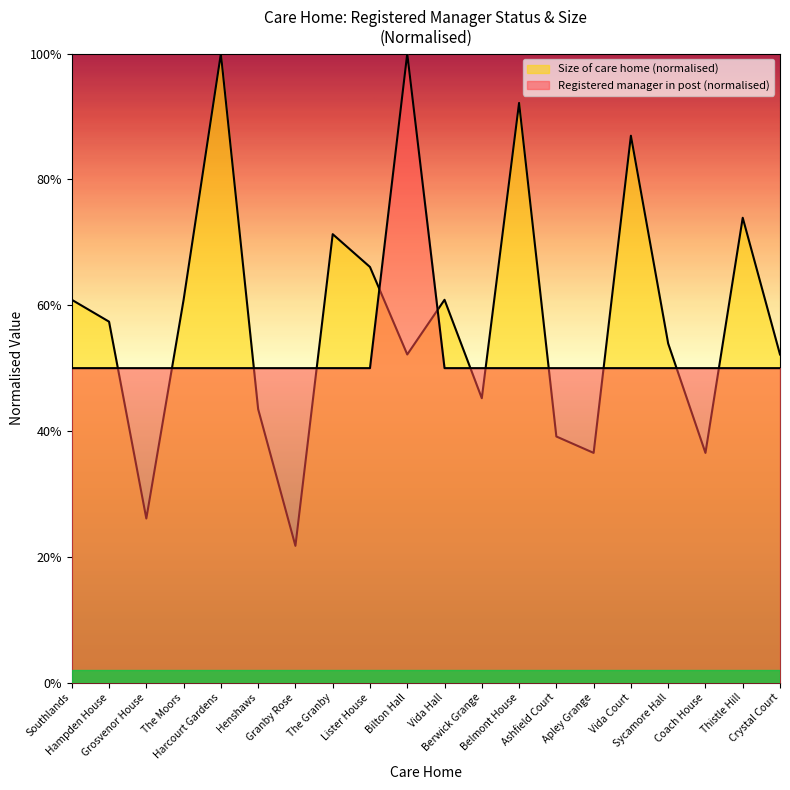

List the labels in order of value, largest first.

Bilton Hall, Southlands, Hampden House, Grosvenor House, The Moors, Harcourt Gardens, Henshaws, Granby Rose, The Granby, Lister House, Vida Hall, Berwick Grange, Belmont House, Ashfield Court, Apley Grange, Vida Court, Sycamore Hall, Coach House, Thistle Hill, Crystal Court